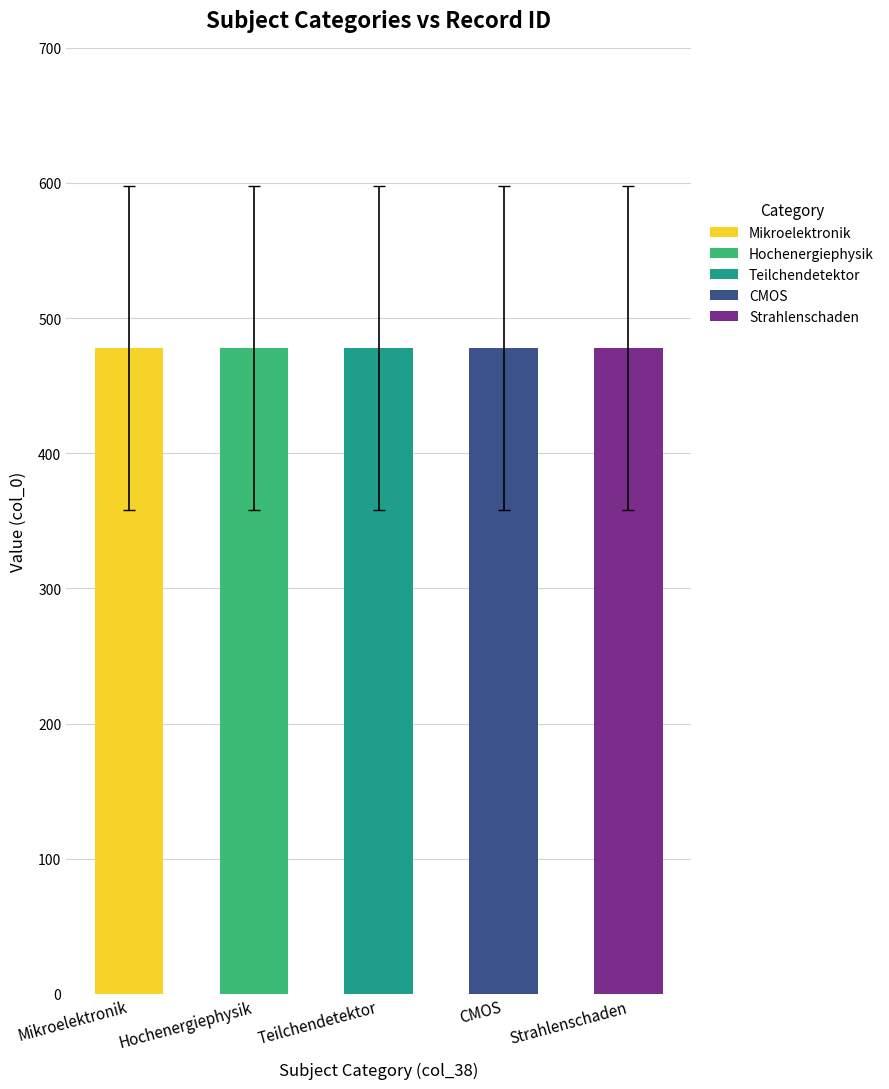

How many values in CMOS are above zero?

1